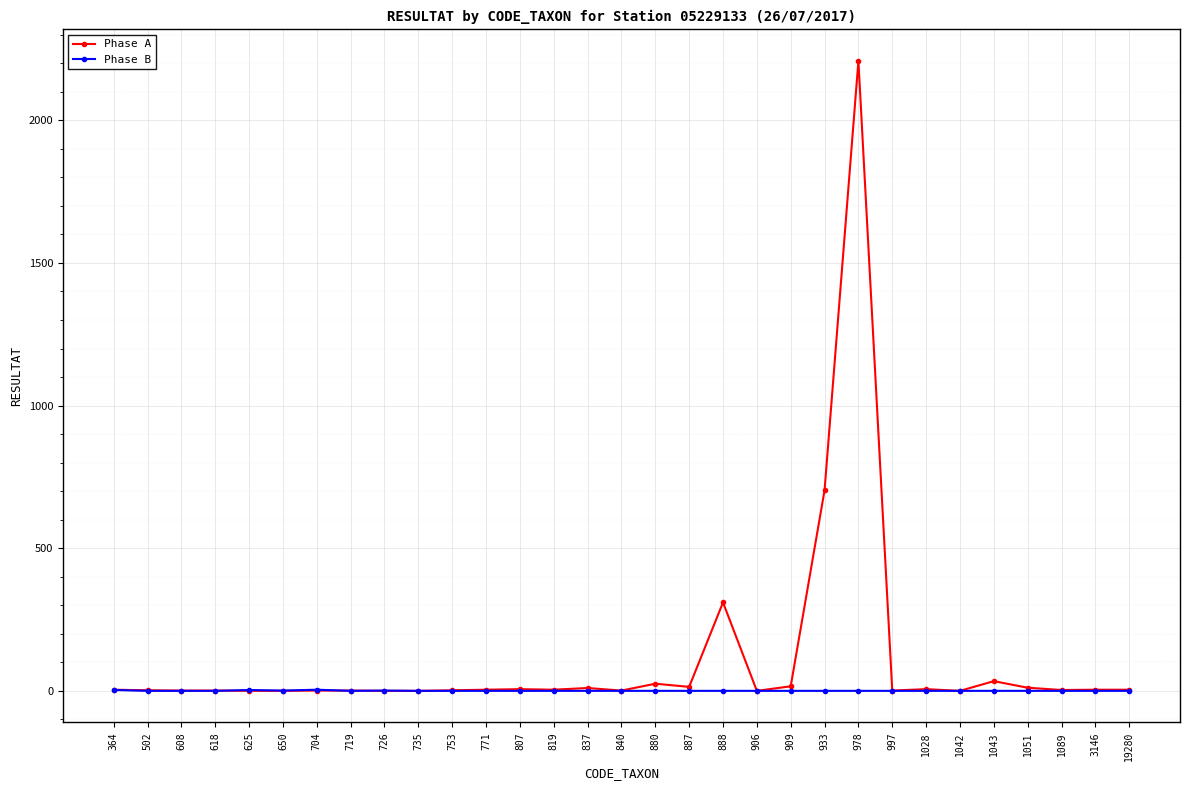

How many values in the Phase B series exceed 0?

5